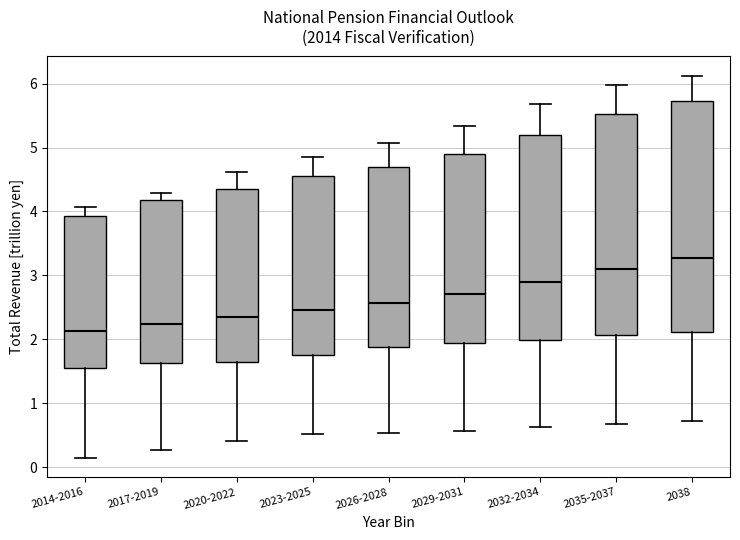

Reading left to right, read every box against the y-axis: the position of its median line, the range the box covers, and the ends of its whiskers. The values are not printed on the chart, so give them approximately, as read against the axis.

2014-2016: median 2.1, box 1.6 to 3.9, whiskers 0.1 to 4.1
2017-2019: median 2.2, box 1.6 to 4.2, whiskers 0.3 to 4.3
2020-2022: median 2.3, box 1.6 to 4.4, whiskers 0.4 to 4.6
2023-2025: median 2.5, box 1.8 to 4.6, whiskers 0.5 to 4.9
2026-2028: median 2.6, box 1.9 to 4.7, whiskers 0.5 to 5.1
2029-2031: median 2.7, box 1.9 to 4.9, whiskers 0.6 to 5.3
2032-2034: median 2.9, box 2.0 to 5.2, whiskers 0.6 to 5.7
2035-2037: median 3.1, box 2.1 to 5.5, whiskers 0.7 to 6.0
2038: median 3.3, box 2.1 to 5.7, whiskers 0.7 to 6.1